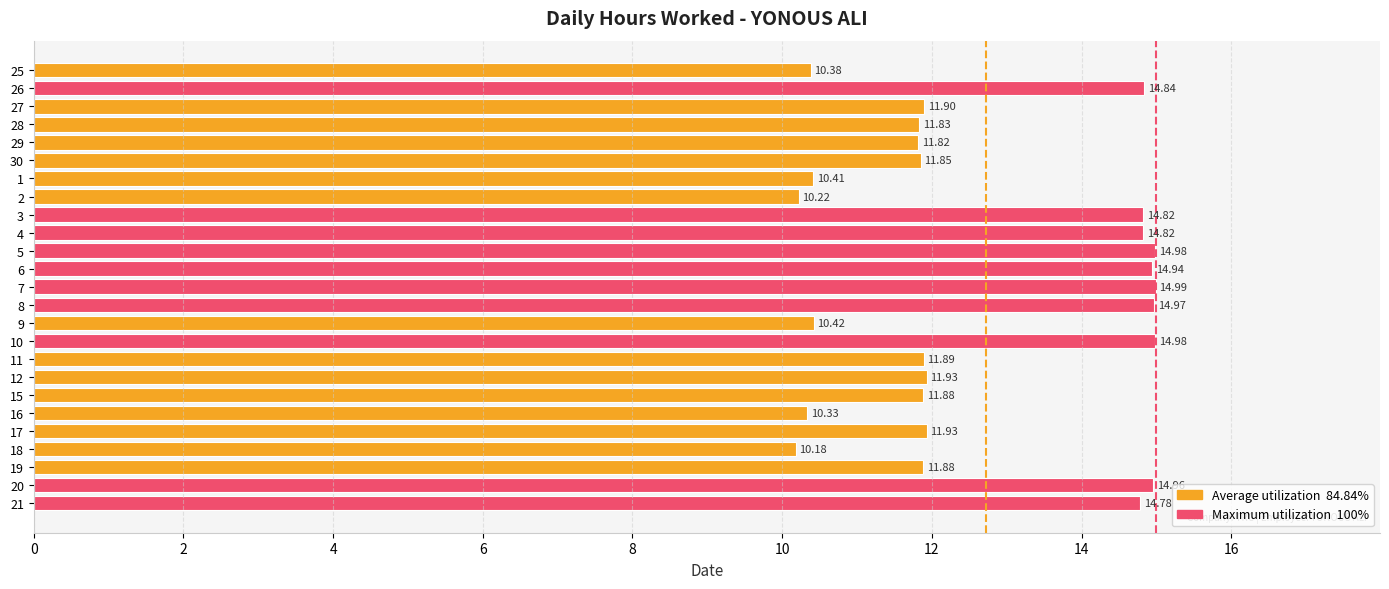

Between 21 and 8, which is larger?

8